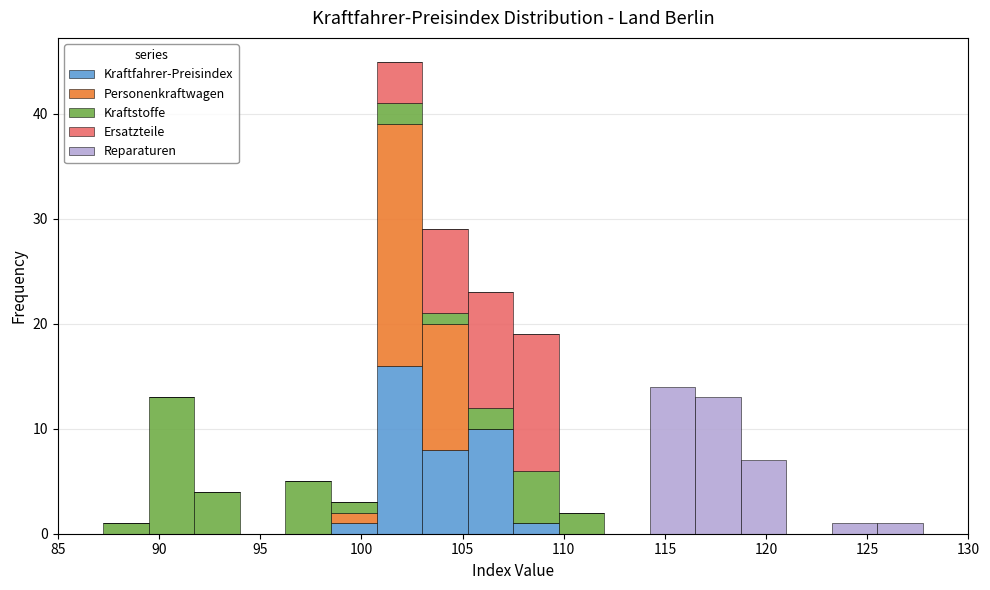

Reading left to right, list every stacked bar in this chart as the range it spans on the x-axis followed by its total height. Neither the bar edges nor the heights are printed on the chart, so give them approximately, as read against the axes.

85.00 to 87.25: 0
87.25 to 89.50: 1
89.50 to 91.75: 13
91.75 to 94.00: 4
94.00 to 96.25: 0
96.25 to 98.50: 5
98.50 to 100.75: 3
100.75 to 103.00: 45
103.00 to 105.25: 29
105.25 to 107.50: 23
107.50 to 109.75: 19
109.75 to 112.00: 2
112.00 to 114.25: 0
114.25 to 116.50: 14
116.50 to 118.75: 13
118.75 to 121.00: 7
121.00 to 123.25: 0
123.25 to 125.50: 1
125.50 to 127.75: 1
127.75 to 130.00: 0